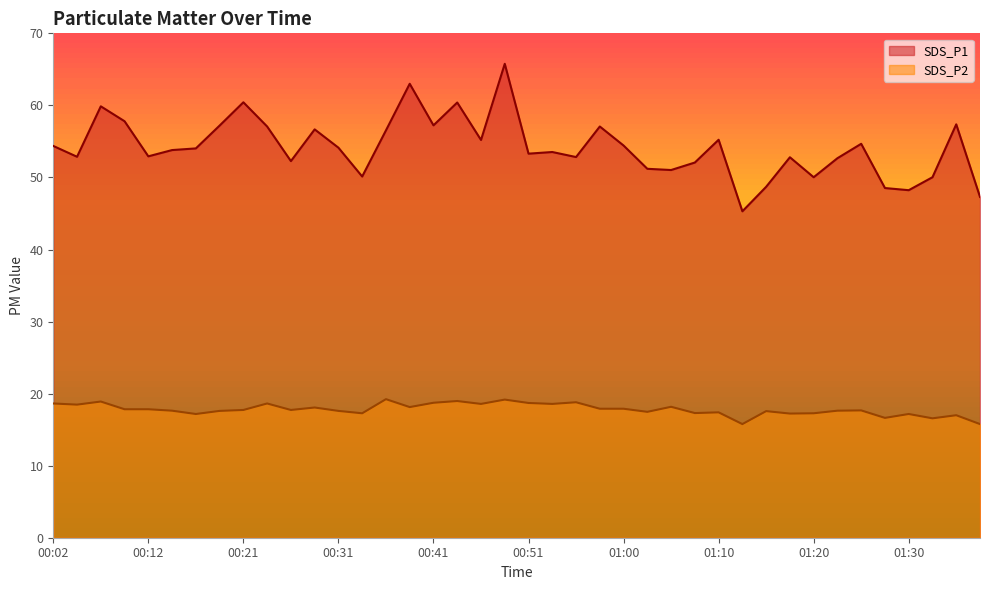

What is the sum of the SDS_P2 values at 01:35 and 00:48?

36.2